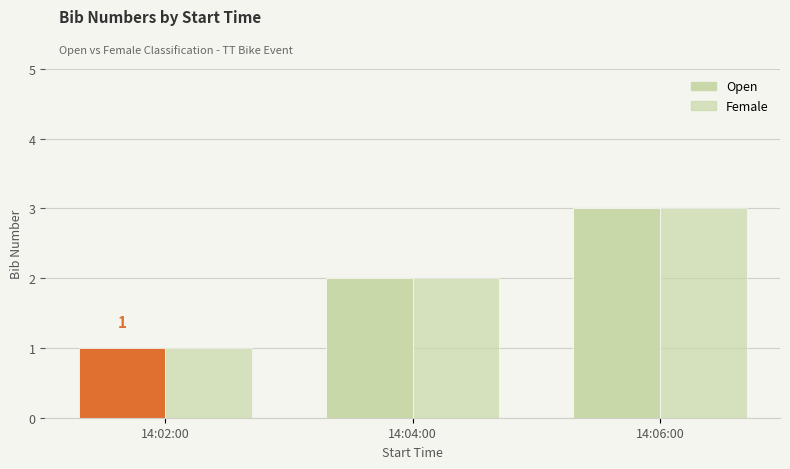

What is the sum of the Female values at 14:02:00 and 14:06:00?

4